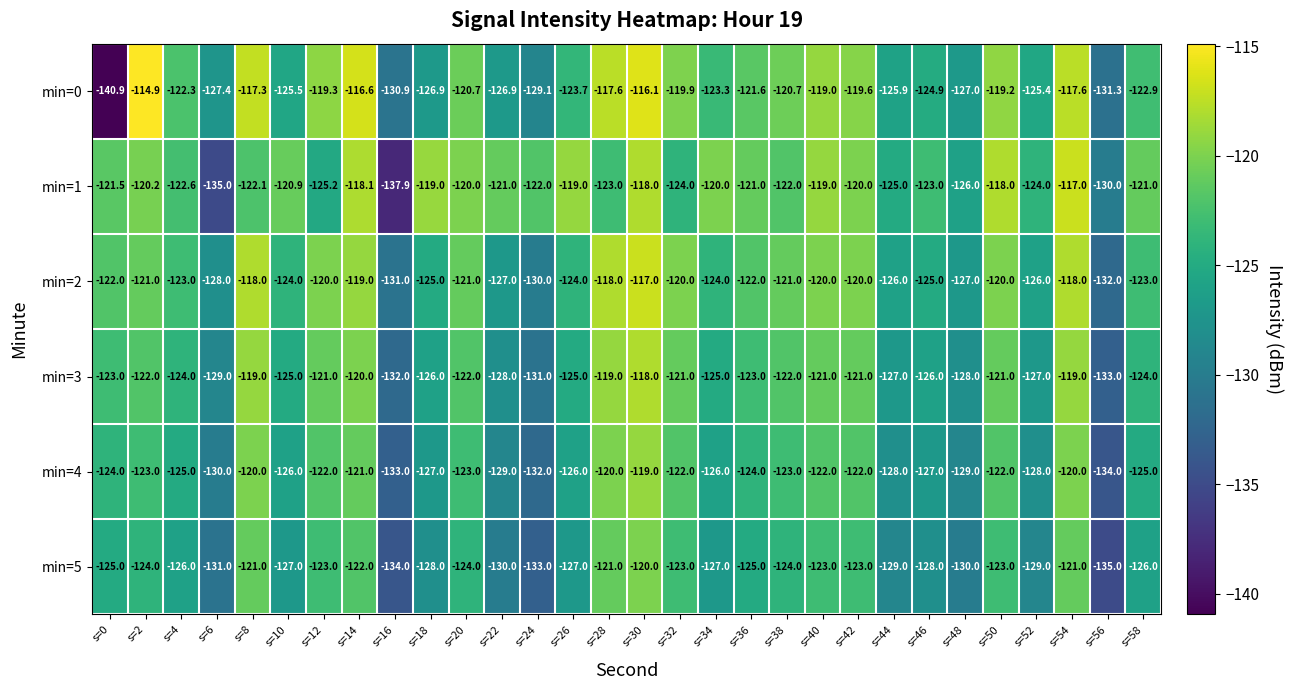

What is the difference between the min=4 values at s=16 and s=52?

5.0